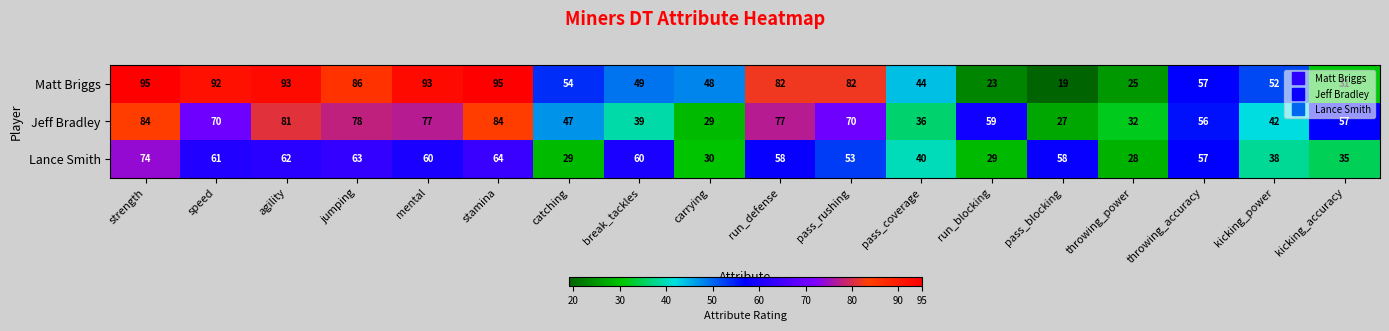

What is the total value across all series at run_blocking?

111